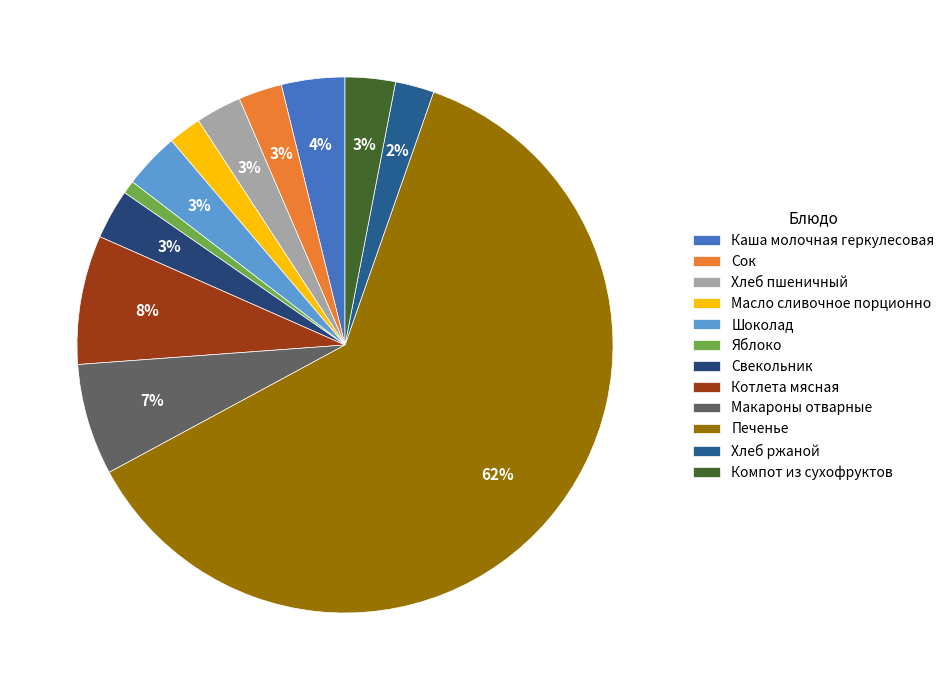

Rank the categories by value from lowest to highest.

Яблоко, Масло сливочное порционно, Хлеб ржаной, Сок, Хлеб пшеничный, Свекольник, Компот из сухофруктов, Шоколад, Каша молочная геркулесовая, Макароны отварные, Котлета мясная, Печенье